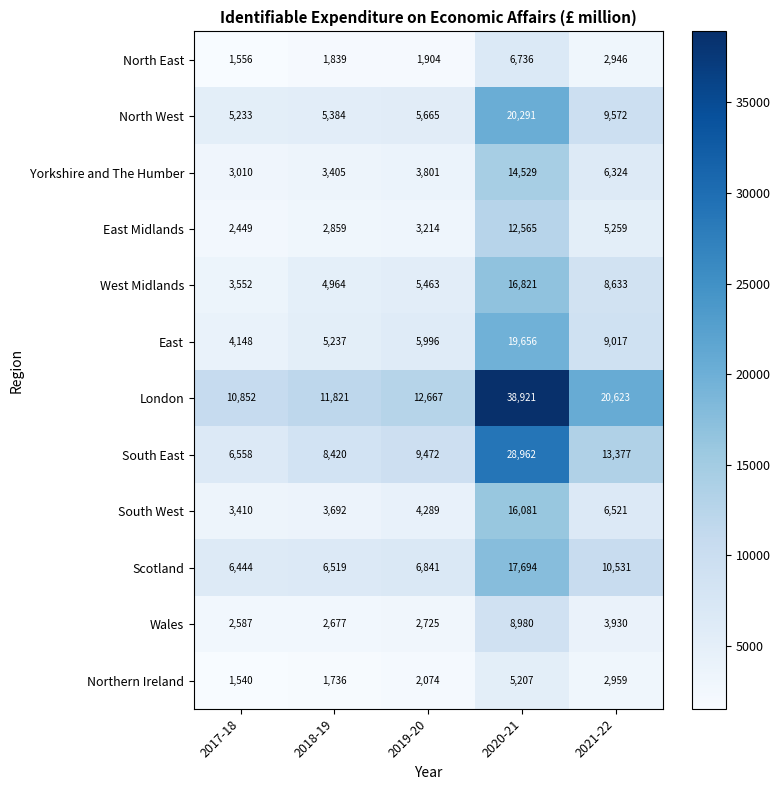

Which category has the highest value across all series?

2020-21